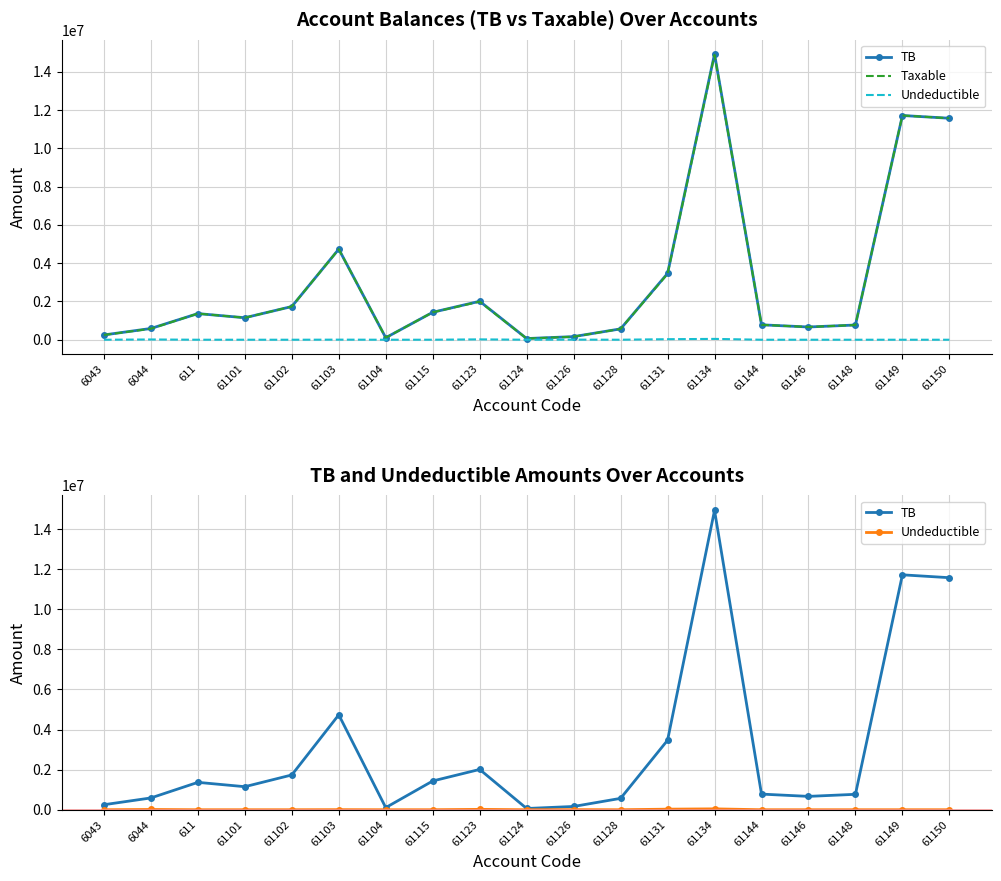

List the labels in order of Undeductible value, smallest first.

6043, 611, 61101, 61102, 61104, 61124, 61128, 61144, 61146, 61148, 61149, 61150, 61115, 61103, 61126, 6044, 61123, 61131, 61134